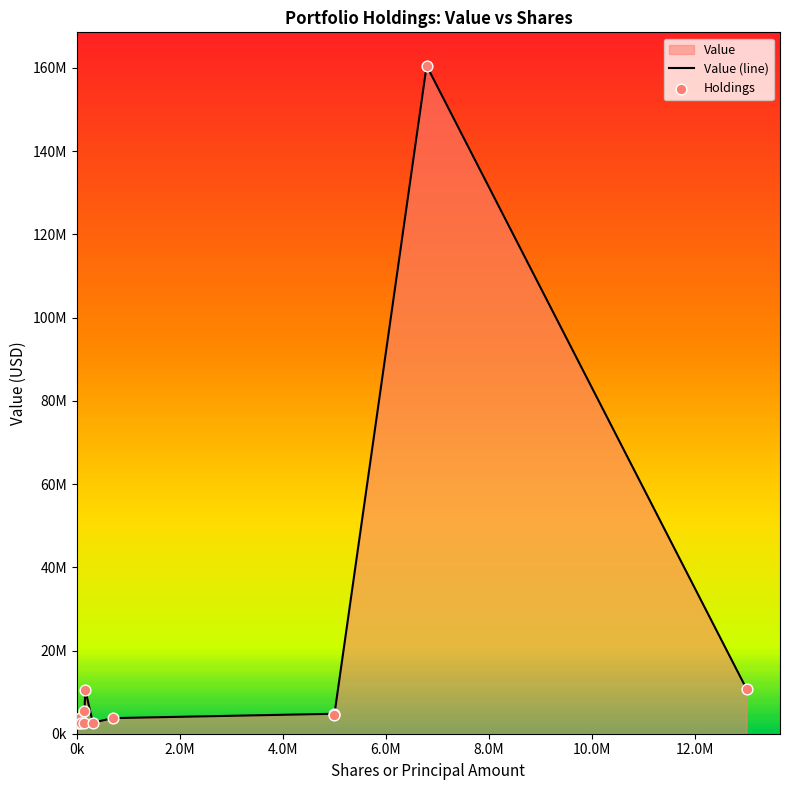

Which series reaches the maximum Y coordinate?

Value (line)